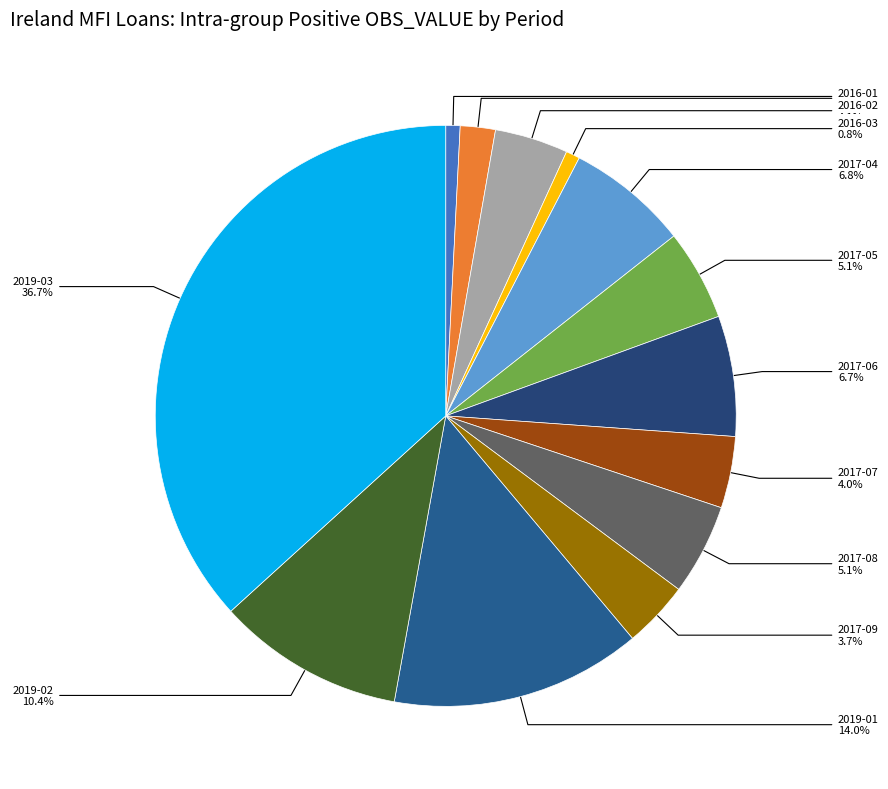

Between 2019-03 and 2016-01, which is larger?

2019-03